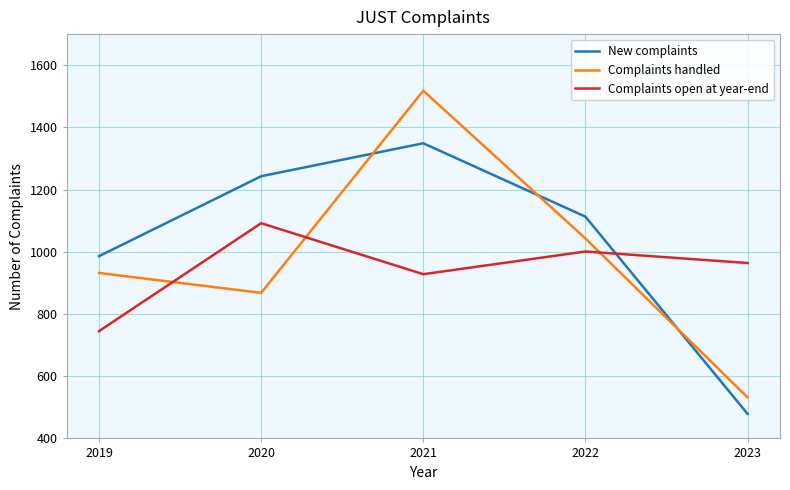

Between which two adjacent categories do Complaints handled and New complaints first intersect?

2020 and 2021